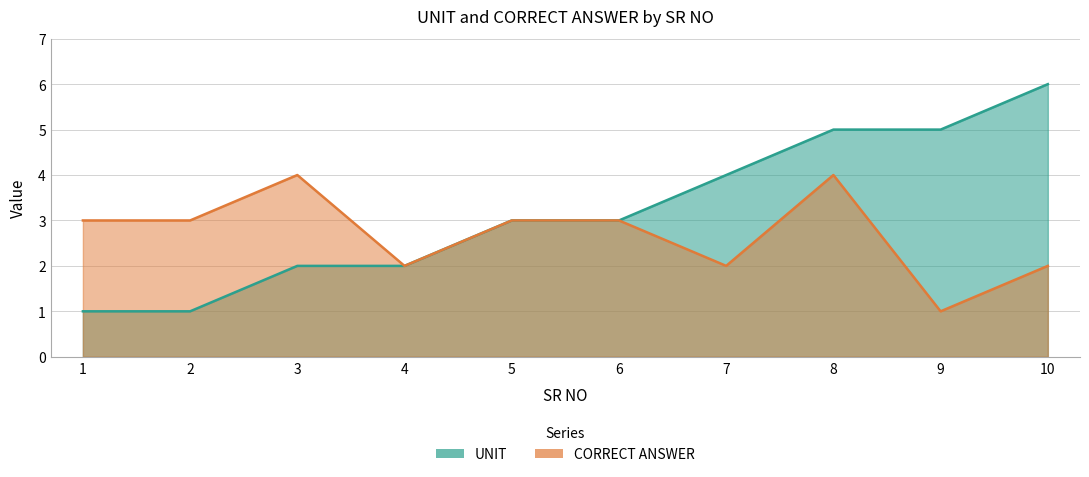

At 5, list the series in order from largest to smallest.

UNIT, CORRECT ANSWER